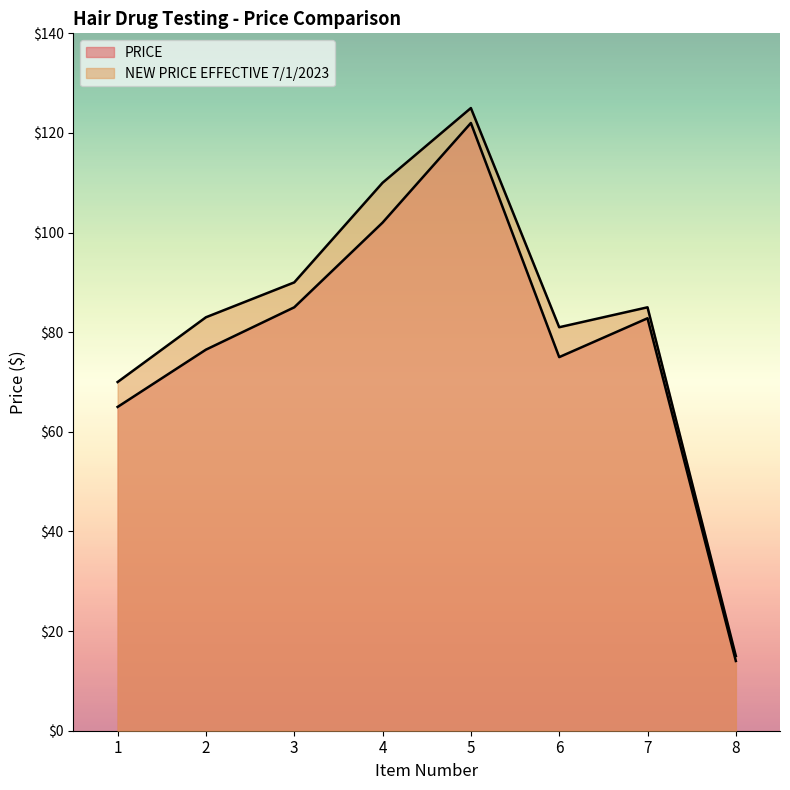

What is the difference between the maximum and second lowest values in the NEW PRICE EFFECTIVE 7/1/2023 series?

55.0